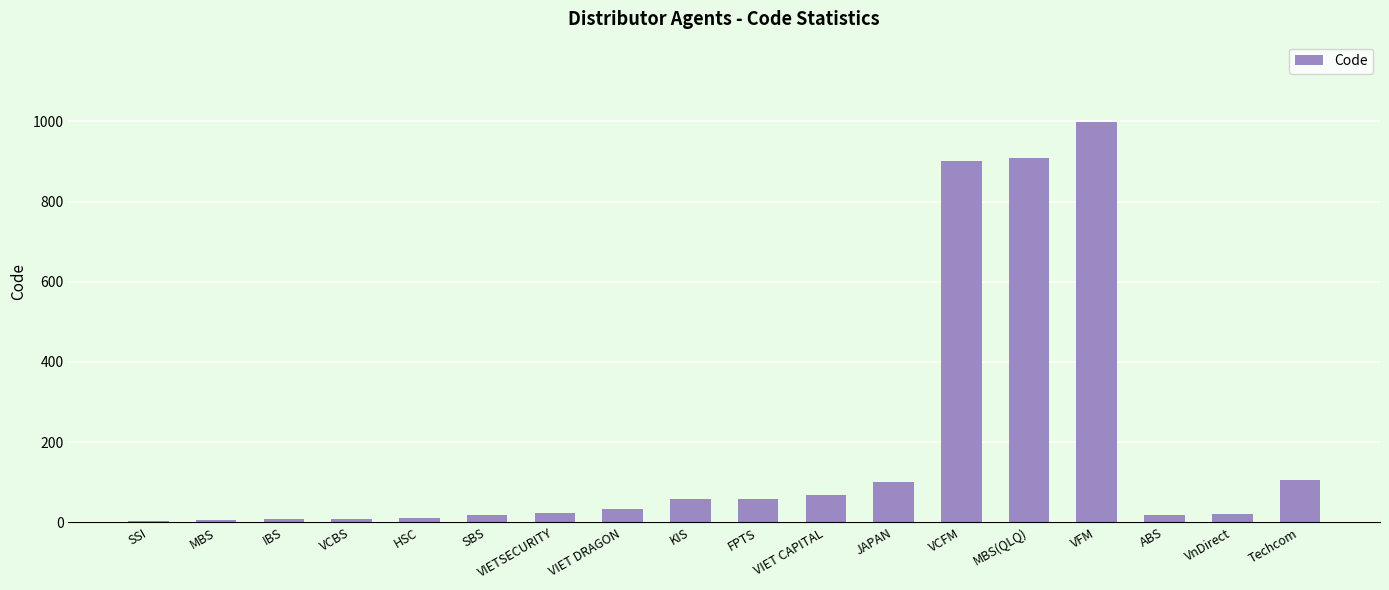

Which category has the highest value across all series?

VFM